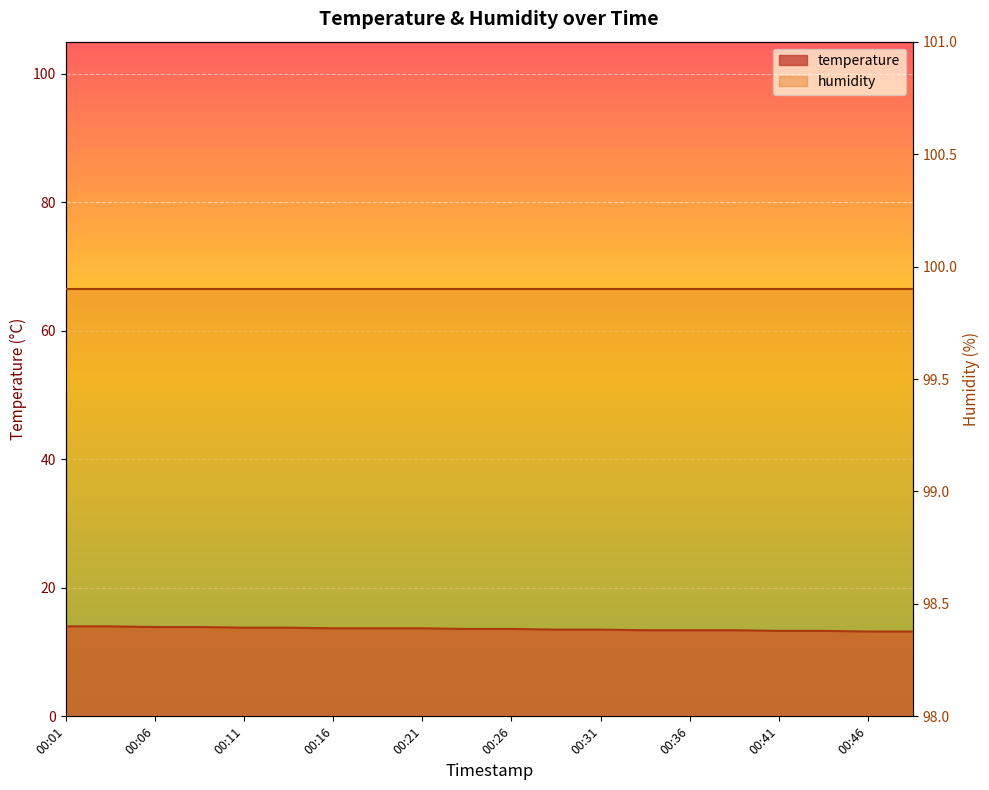

How many categories are shown in the chart?

20